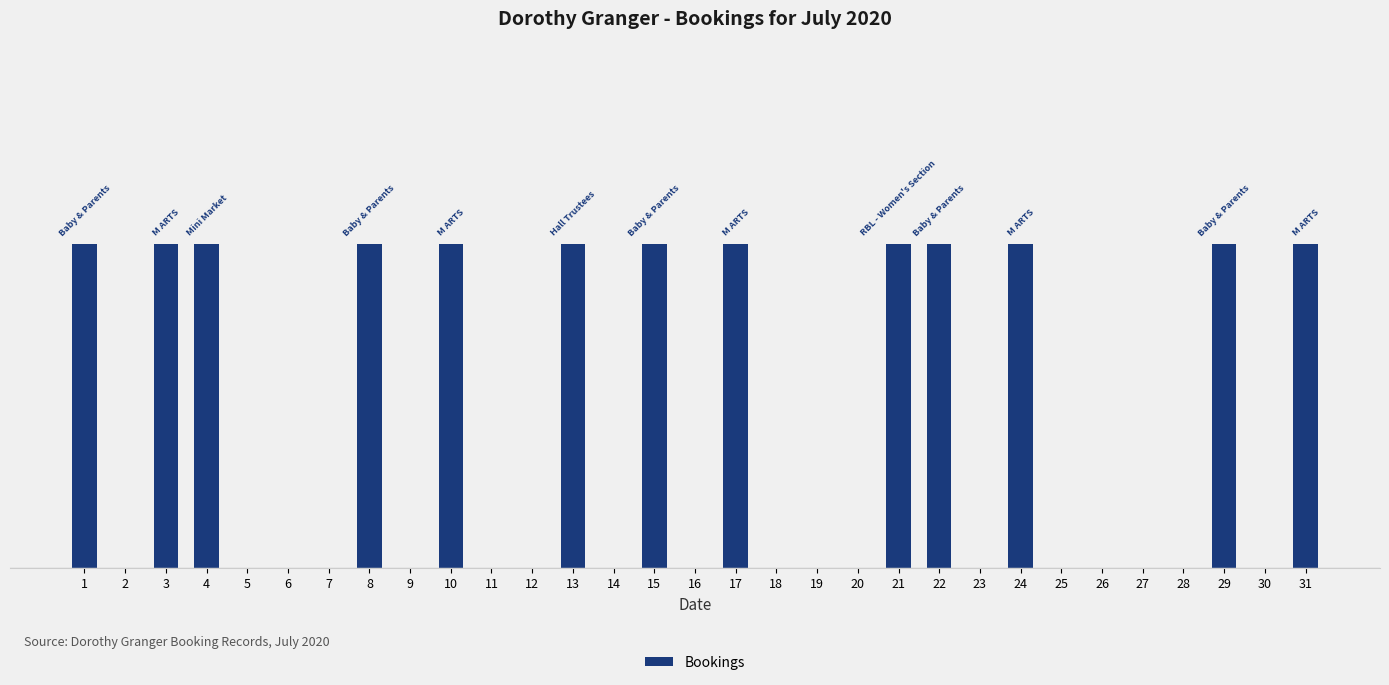

Rank the categories by value from highest to lowest.

1, 3, 4, 8, 10, 13, 15, 17, 21, 22, 24, 29, 31, 2, 5, 6, 7, 9, 11, 12, 14, 16, 18, 19, 20, 23, 25, 26, 27, 28, 30